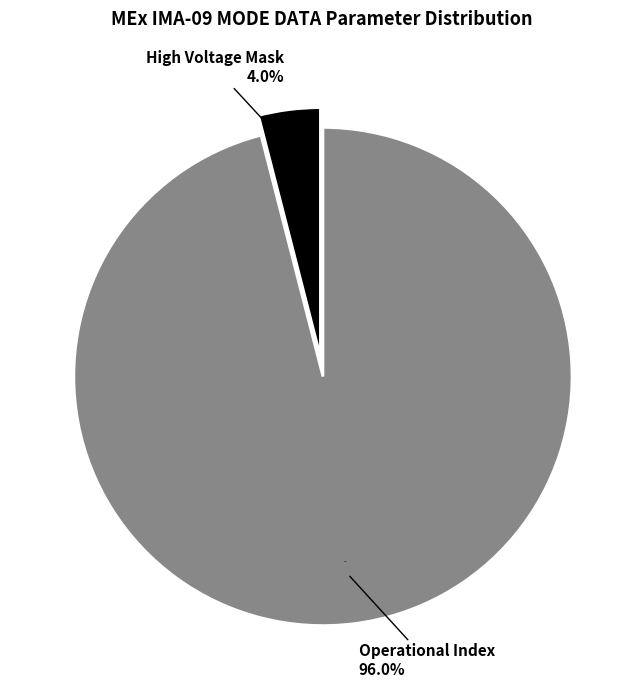

Which category has the biggest portion of the pie?

Operational Index